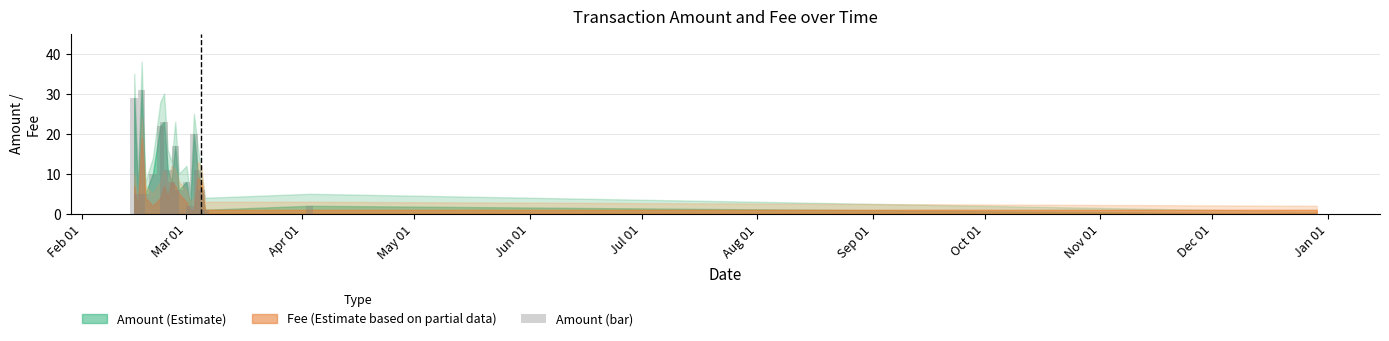

What is the sum of all values?

217.0